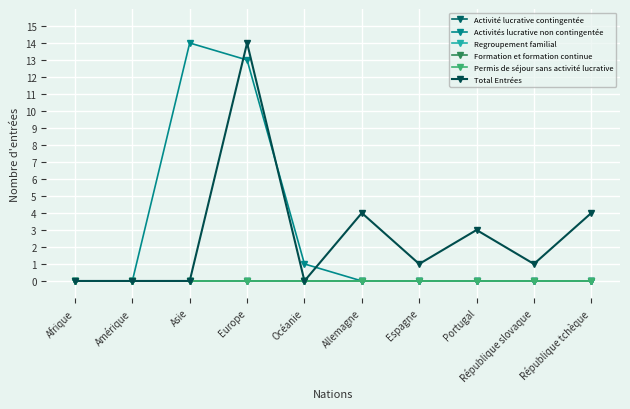

Reading left to right, transcribe all the data shown in this chart.

Activité lucrative contingentée: 0	0	0	0	0	0	0	0	0	0
Activités lucrative non contingentée: 0	0	14	13	1	0	0	0	0	0
Regroupement familial: 0	0	0	0	0	0	0	0	0	0
Formation et formation continue: 0	0	0	0	0	0	0	0	0	0
Permis de séjour sans activité lucrative: 0	0	0	0	0	0	0	0	0	0
Total Entrées: 0	0	0	14	0	4	1	3	1	4